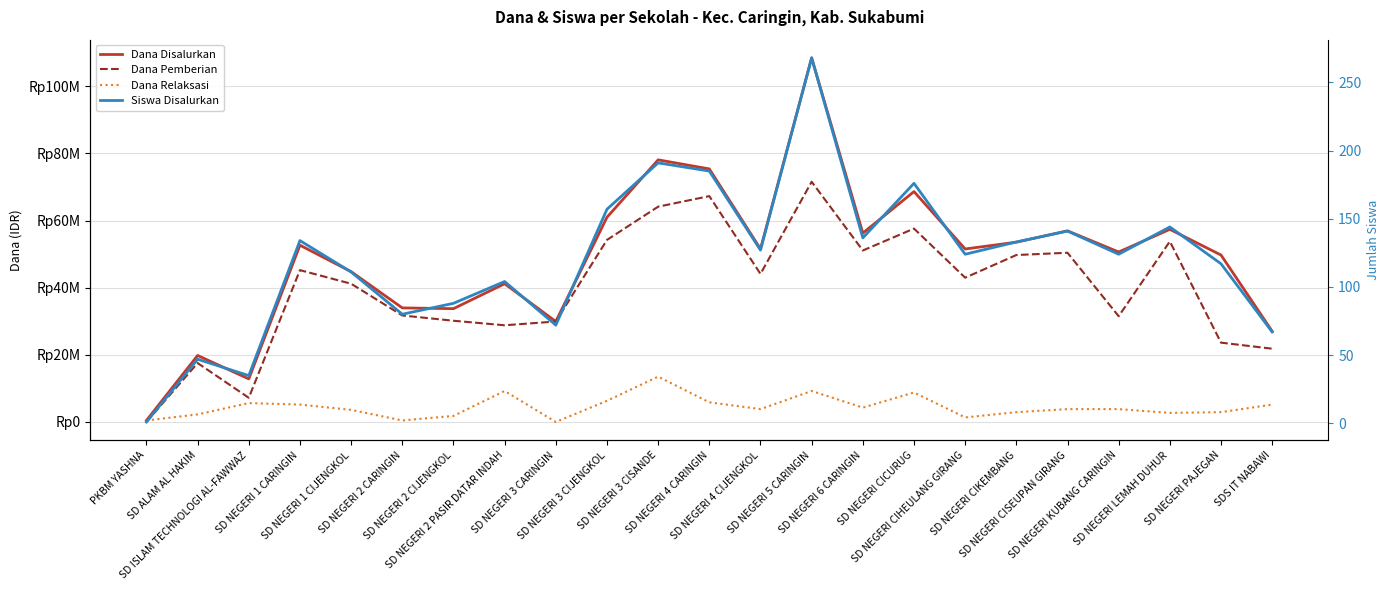

Which category has the lowest value across all series?

PKBM YASHNA